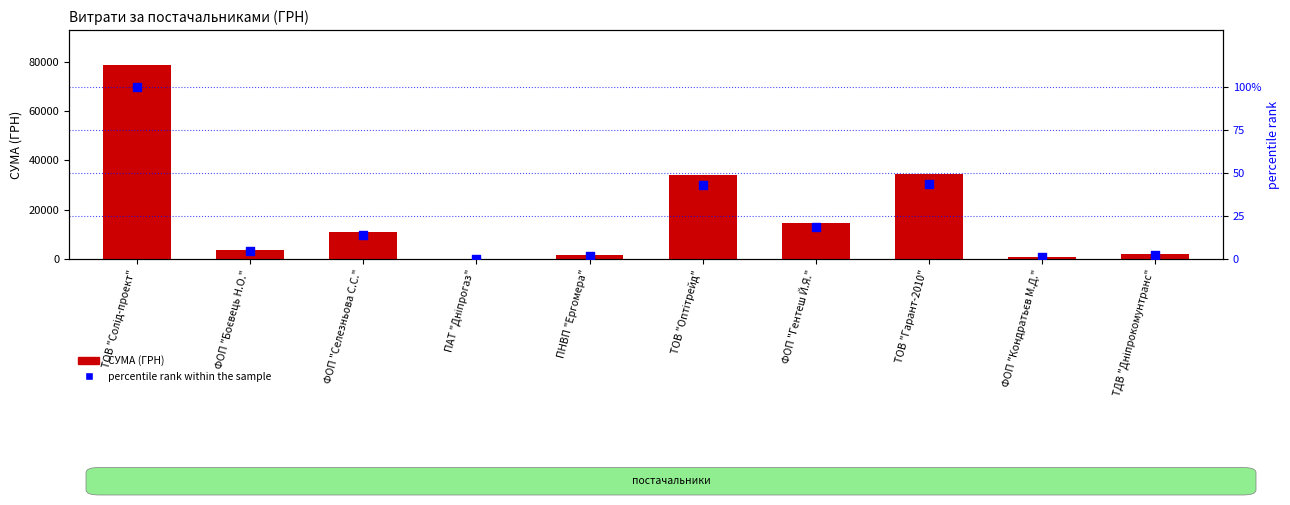

Which series reaches the maximum Y coordinate?

СУМА (ГРН)